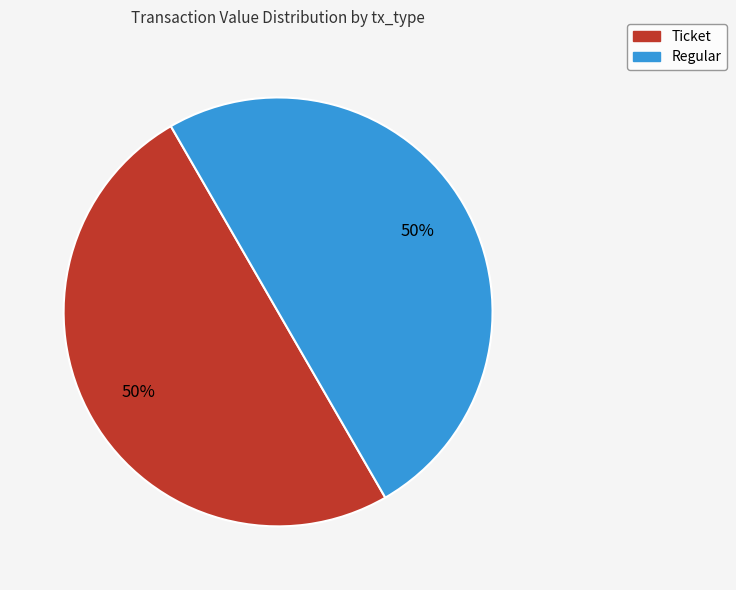

To the nearest percent, what is the average slice percentage?

50%